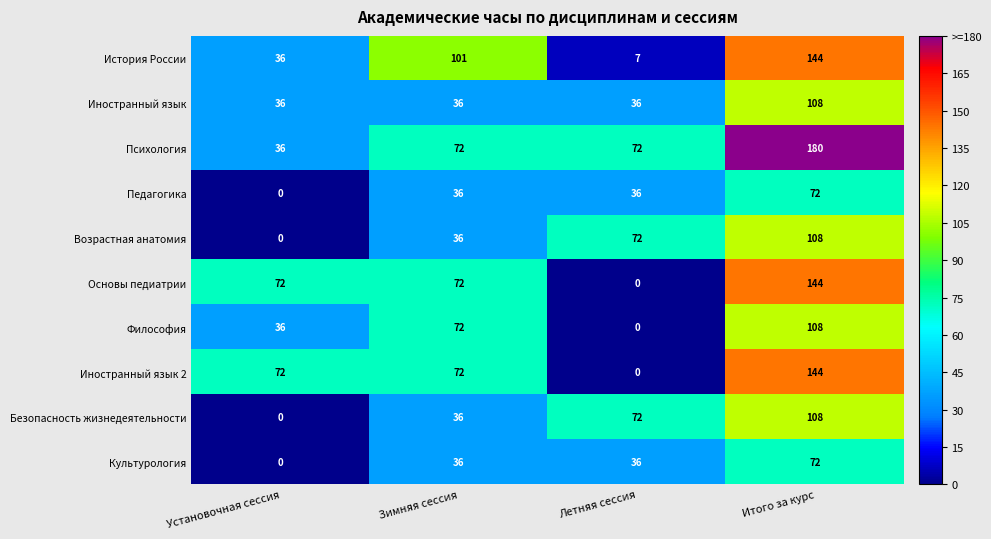

How many series are shown in this chart?

10